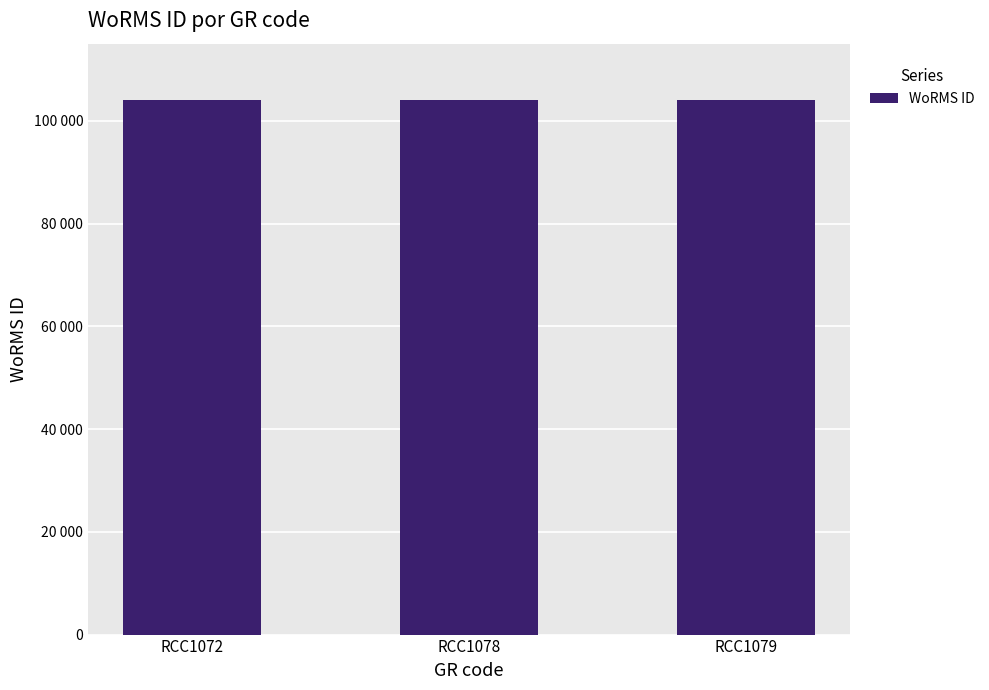

Which category has the highest value across all series?

RCC1079